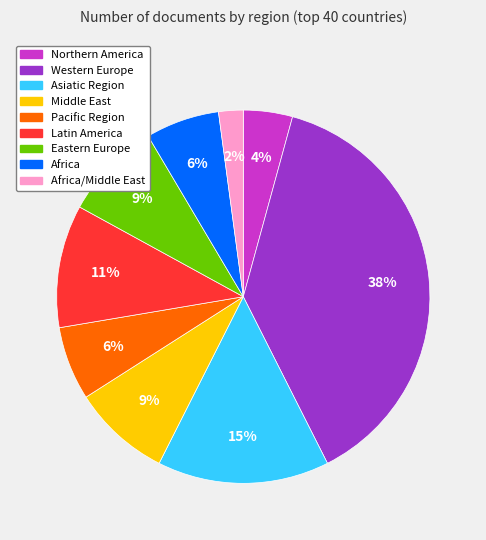

To the nearest percent, what is the difference between the largest and smallest slice percentages?

36%